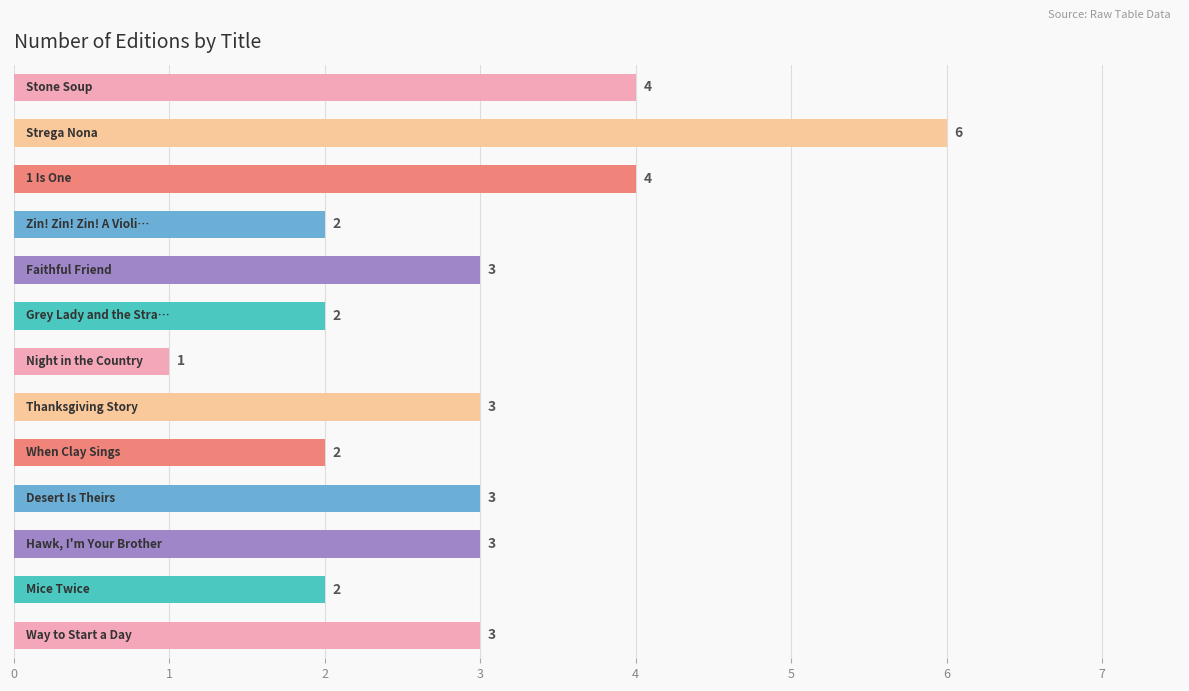

What is the value of the 12th bar from the top?

2